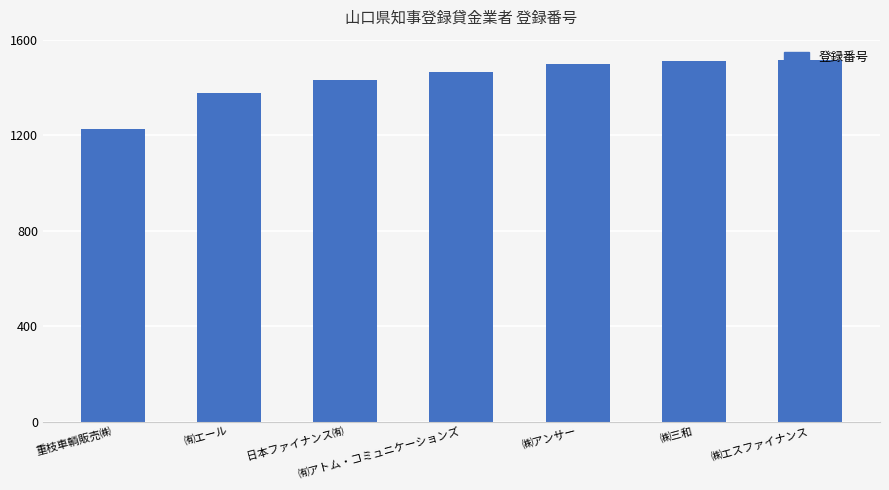

How many data points are less than 1465?

3